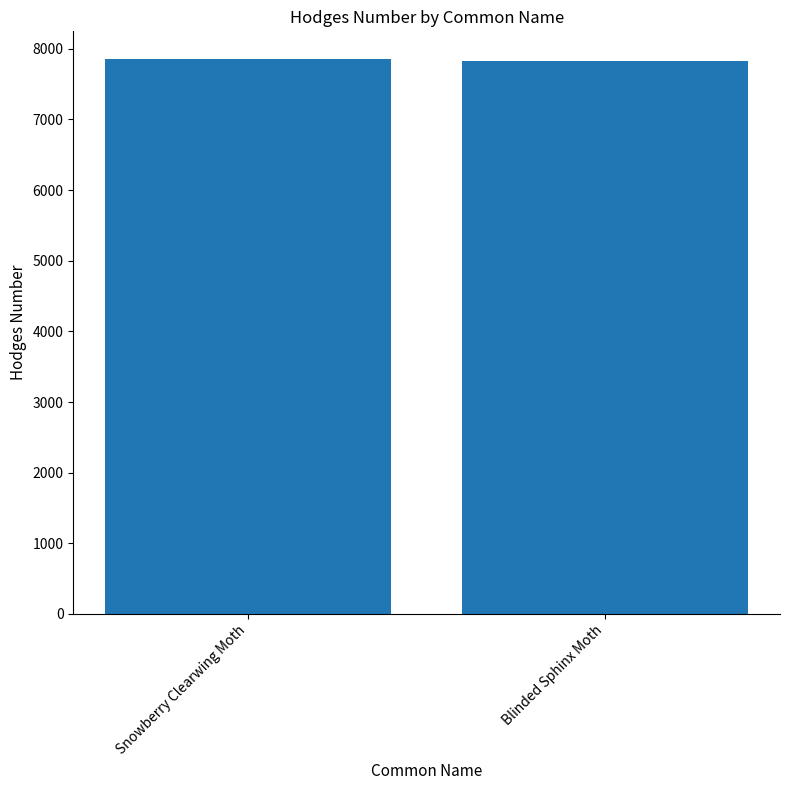

What is the label of the 2nd bar from the right?

Snowberry Clearwing Moth